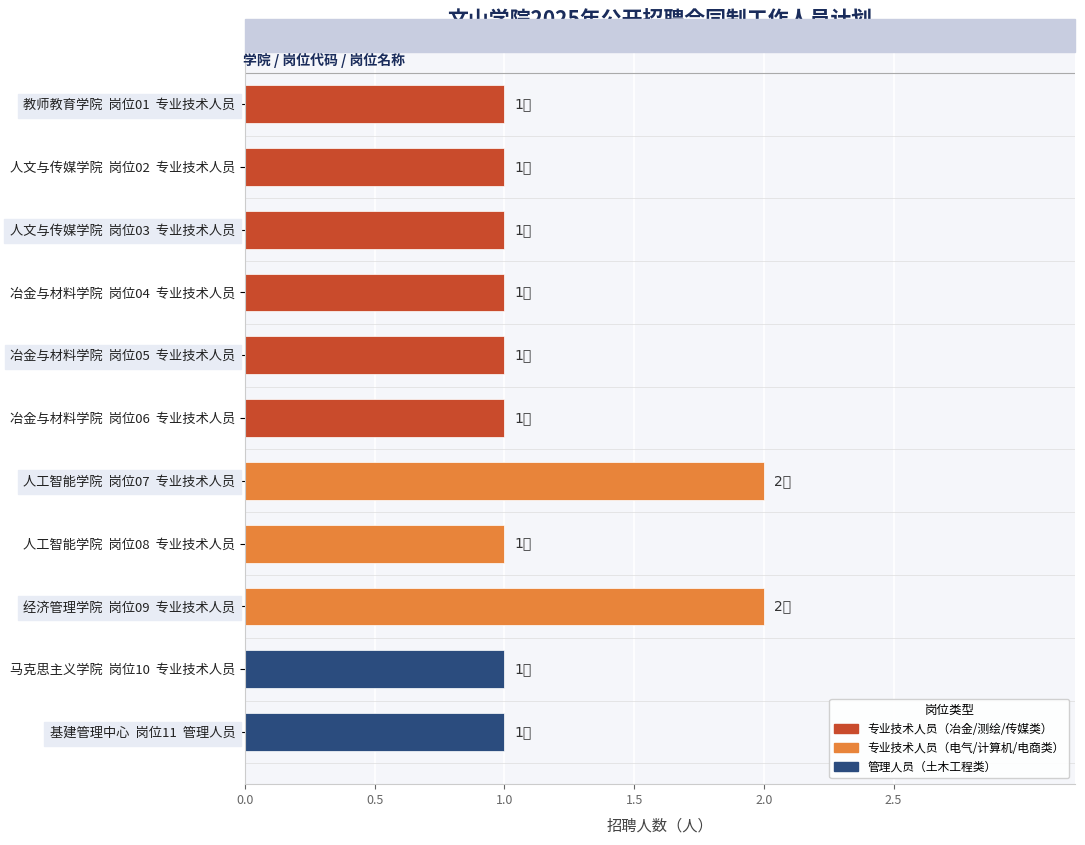

Are the bars horizontal?

Yes